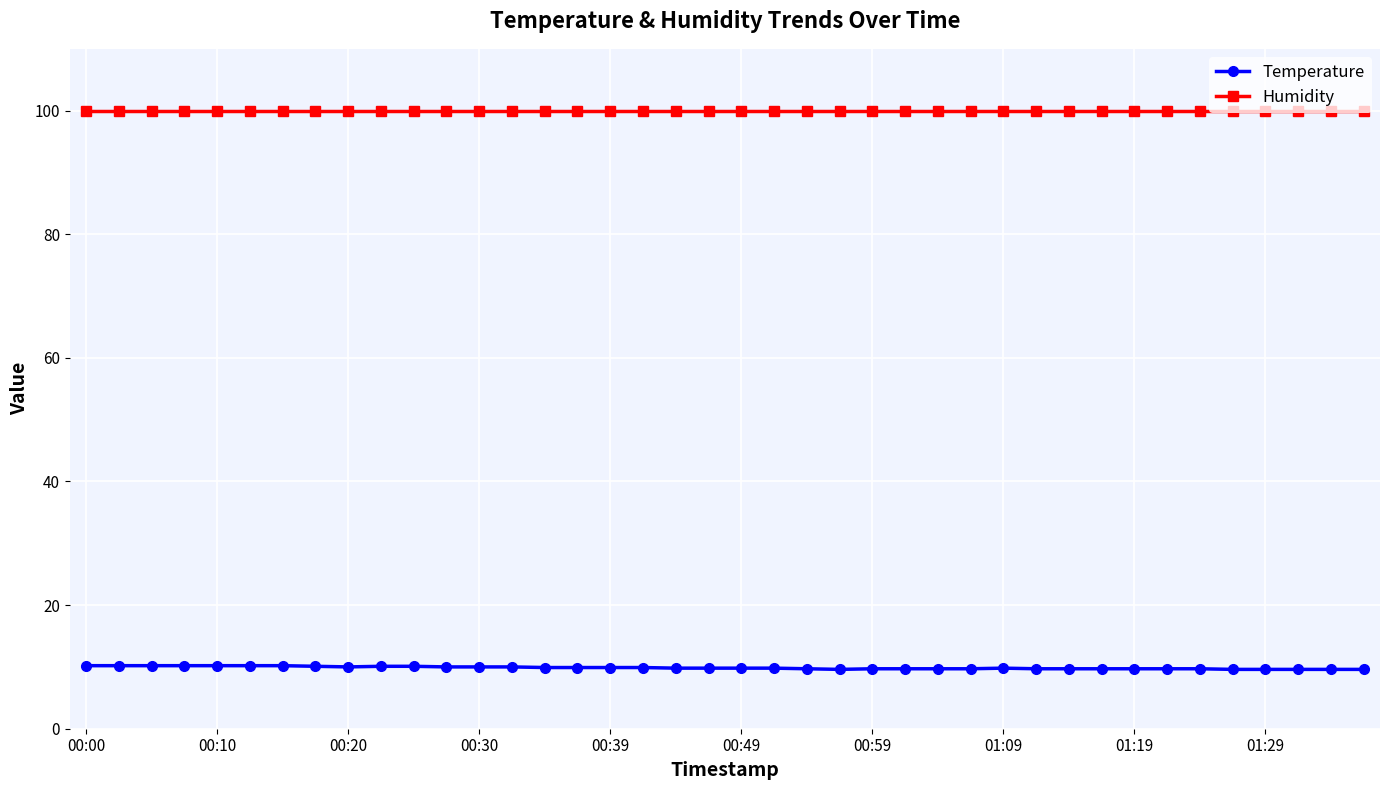

True or false: Temperature and Humidity intersect in this chart.

False